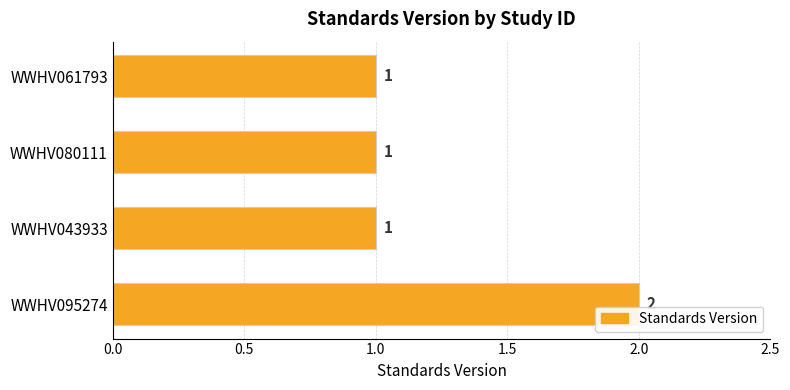

Are the bars grouped side by side (vs. stacked)?

No